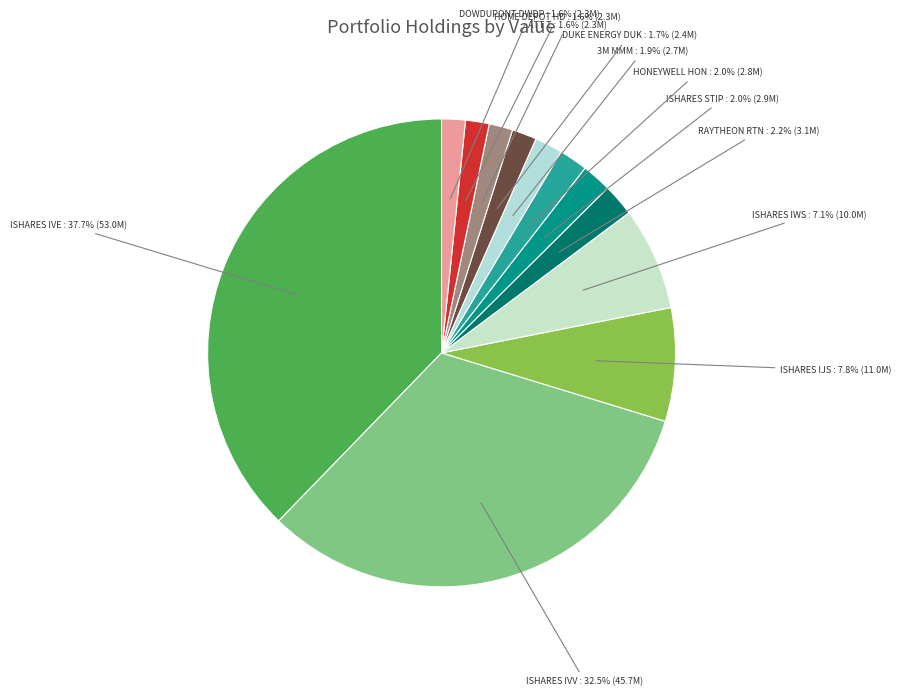

Does any single category account for the majority?

No